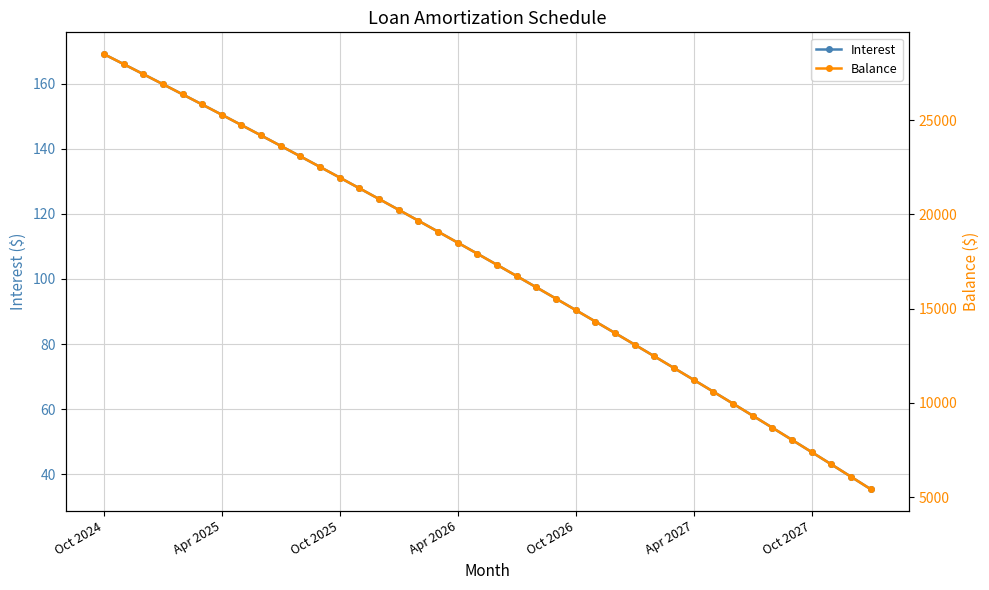

What is the spread (max minus min) of values at 38?

6037.8